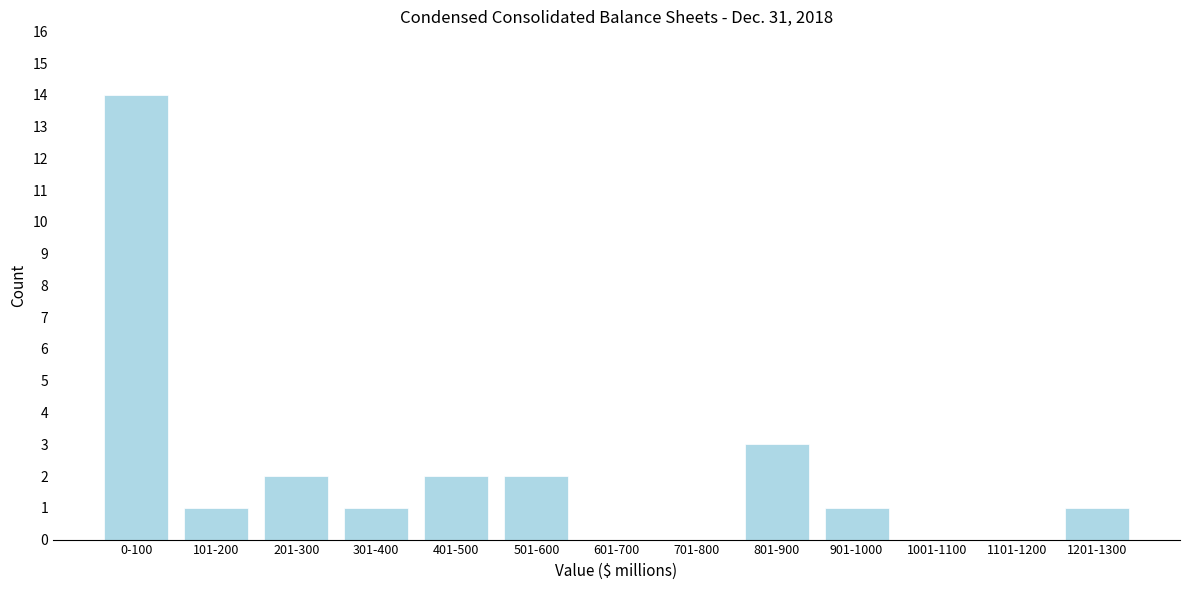

Reading left to right, extract all data points from this chart.

0-100=14	101-200=1	201-300=2	301-400=1	401-500=2	501-600=2	601-700=0	701-800=0	801-900=3	901-1000=1	1001-1100=0	1101-1200=0	1201-1300=1